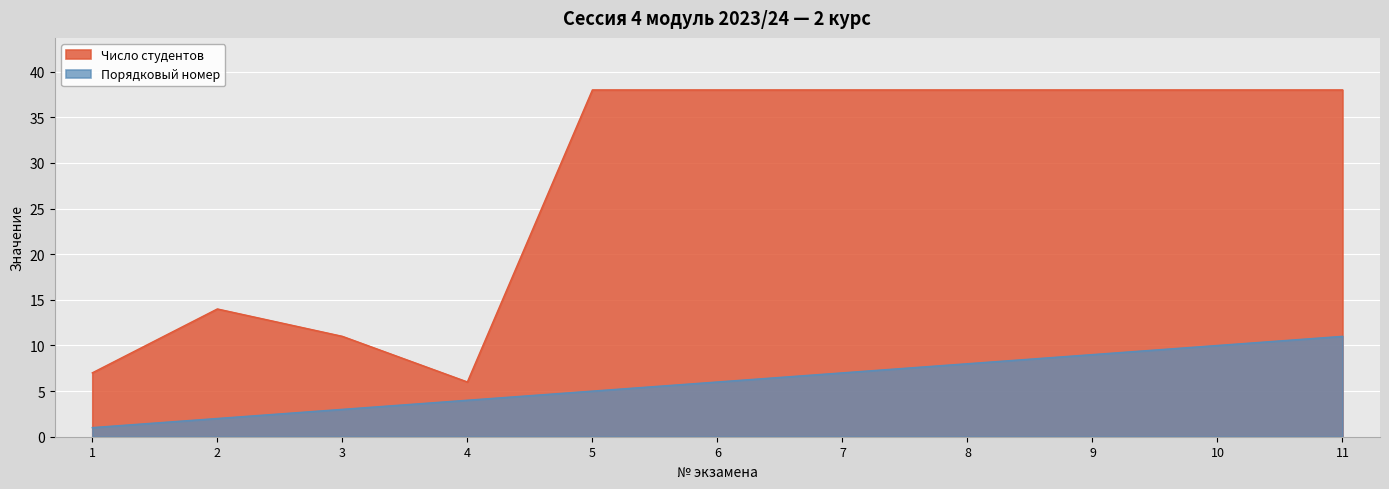

What is the highest value of the Число студентов series?

38